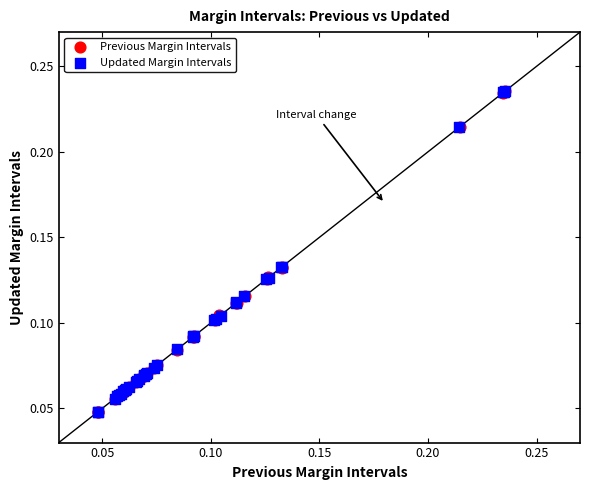

What are all the series names shown in the legend?

Previous Margin Intervals, Updated Margin Intervals